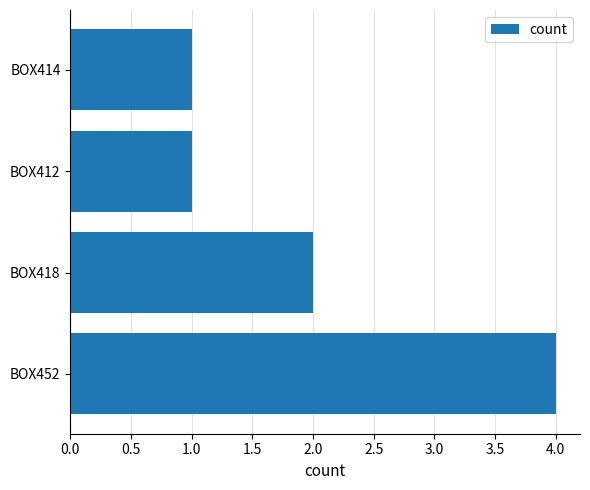

How many data points does each series have?

4